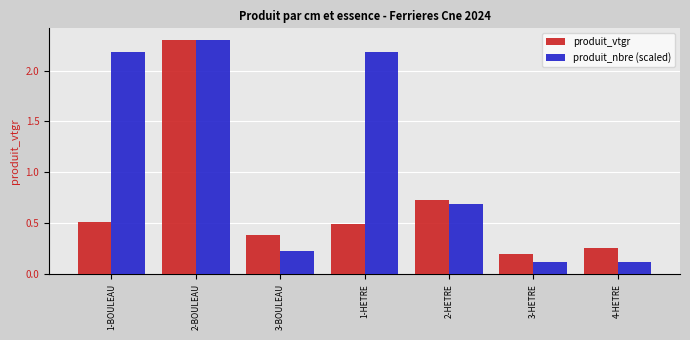

Are the bars horizontal?

No